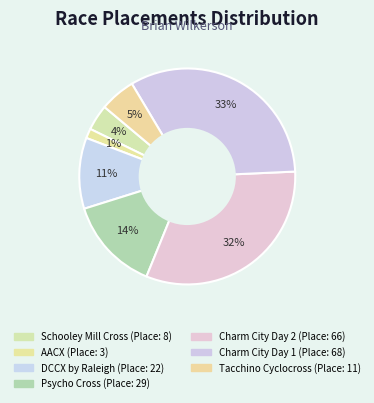

How many segments does this pie chart have?

7